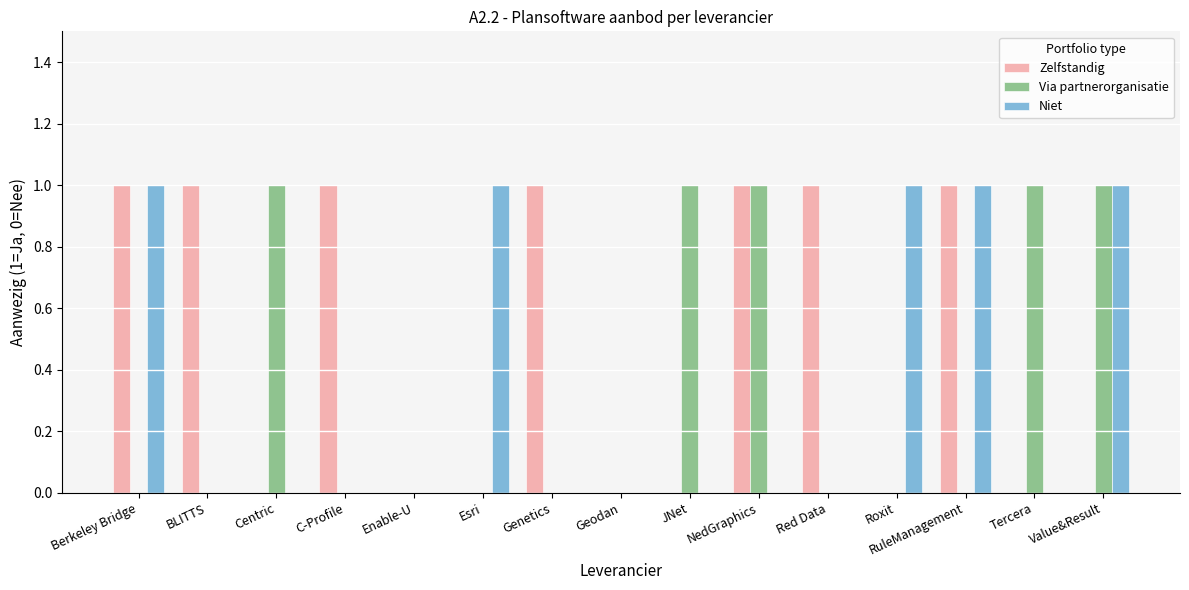

Count the Niet values in the range 0 to 1.

15